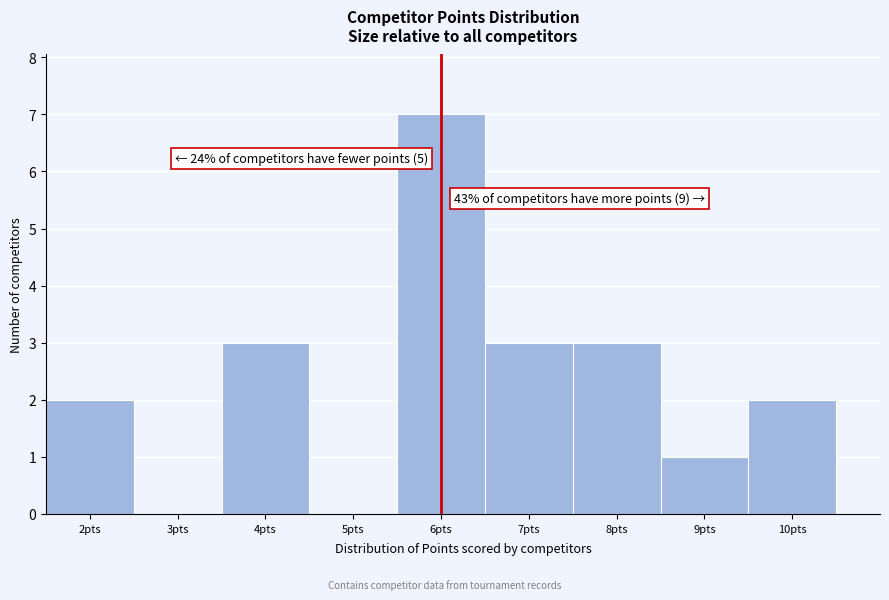

Which range on the x-axis has the tallest bar?

5.5 to 6.5